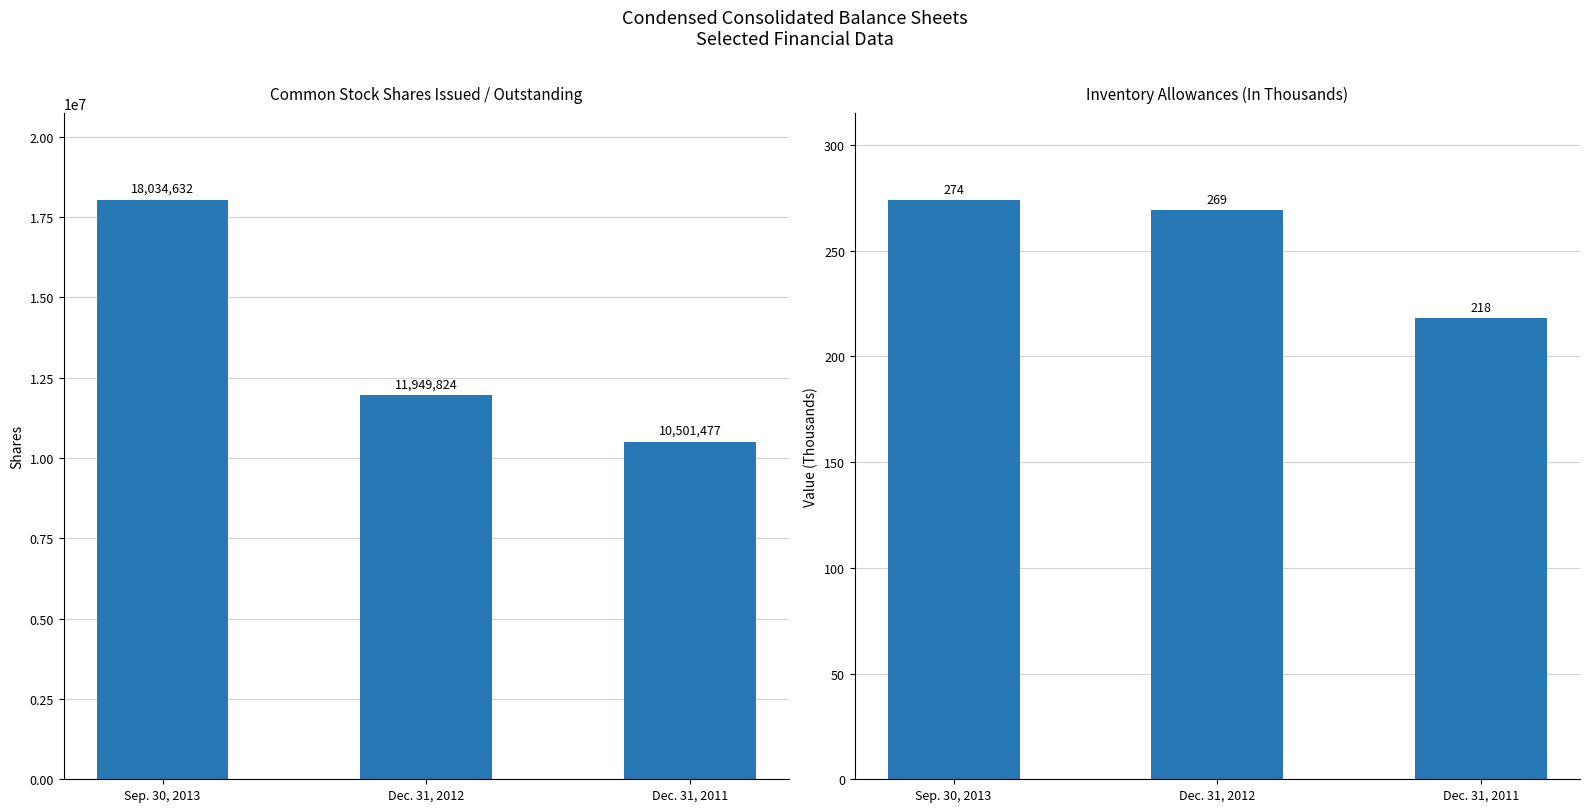

List the series in order of their peak value, lowest first.

Inventory, allowances, Common stock, shares issued